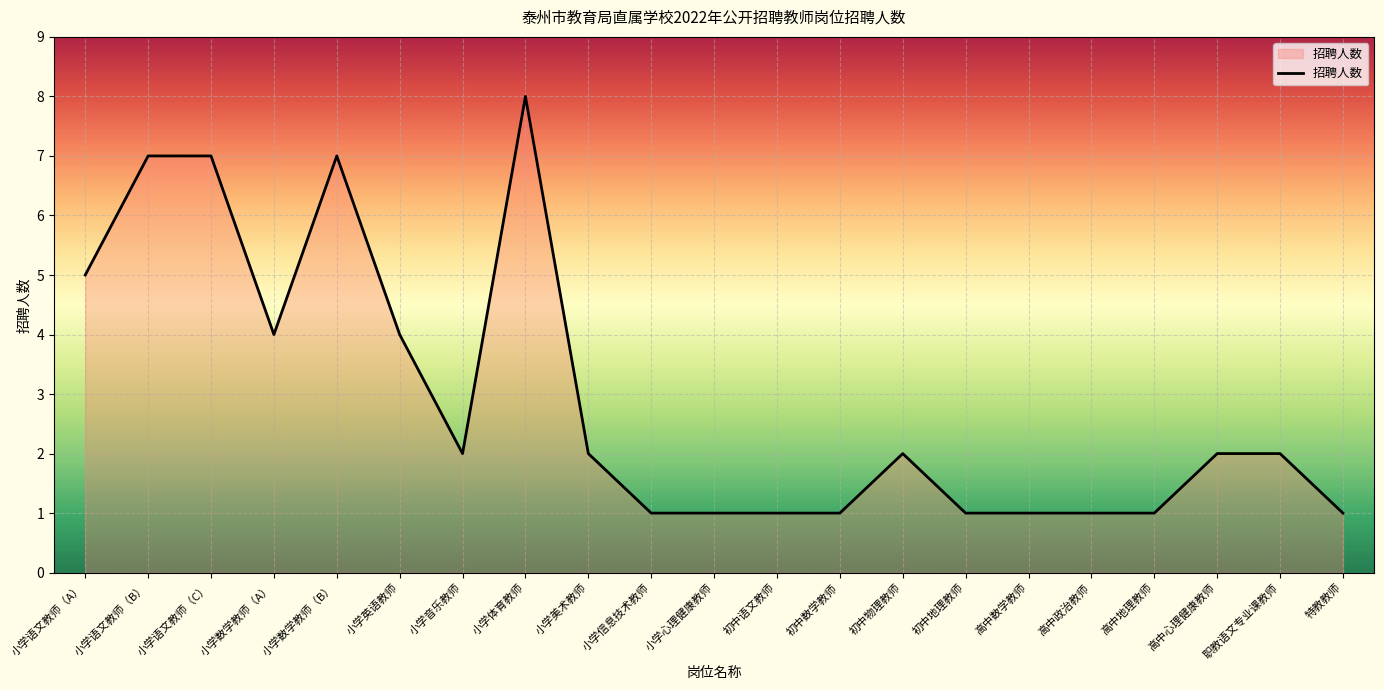

What is the change in value from 小学语文教师（B） to 小学信息技术教师?

-6